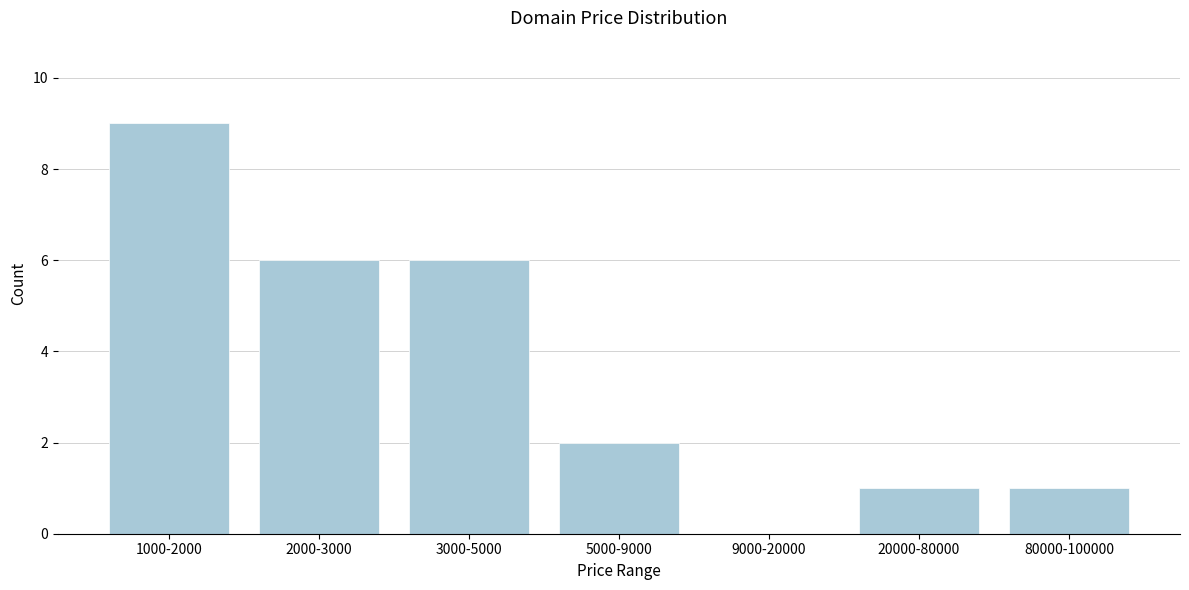

Reading left to right, what are all the values shown in this chart?

1000-2000=9	2000-3000=6	3000-5000=6	5000-9000=2	9000-20000=0	20000-80000=1	80000-100000=1